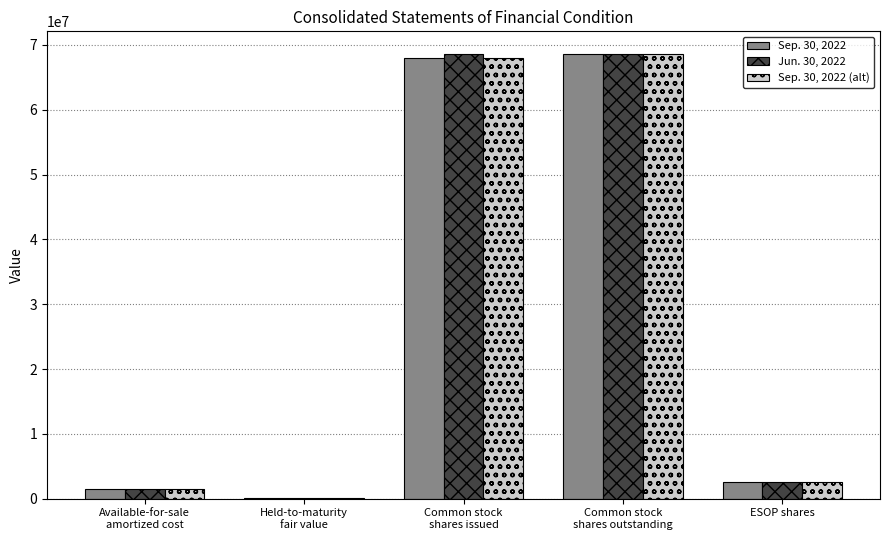

What is the difference between the Jun. 30, 2022 values at Common stock
shares issued and ESOP shares?

66107428